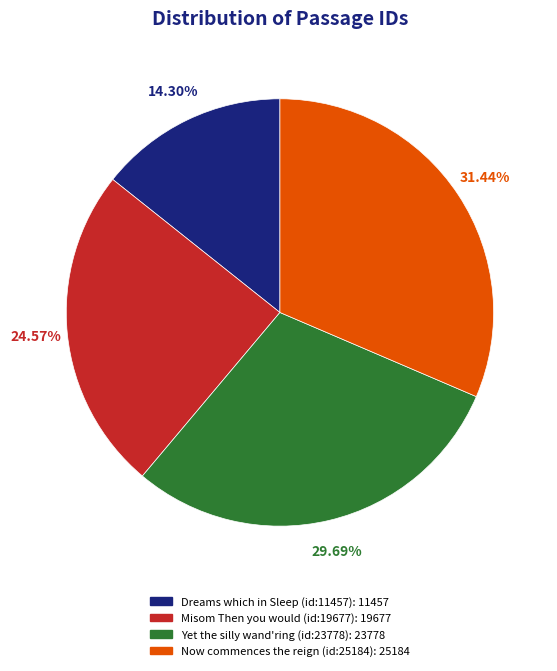

To the nearest percent, what portion does Dreams which in Sleep (id:11457) represent?

14%